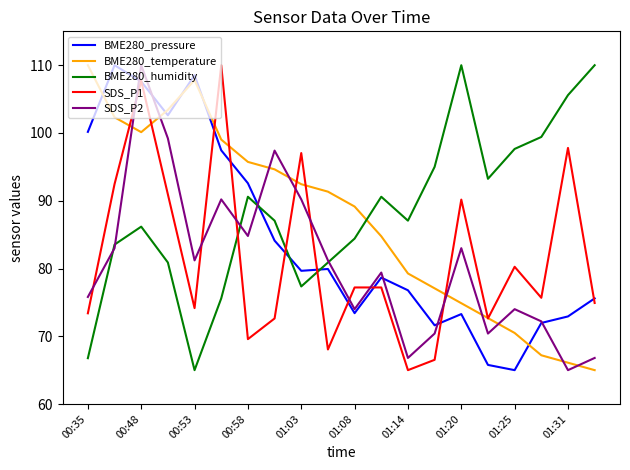

True or false: SDS_P1 and SDS_P2 intersect in this chart.

True